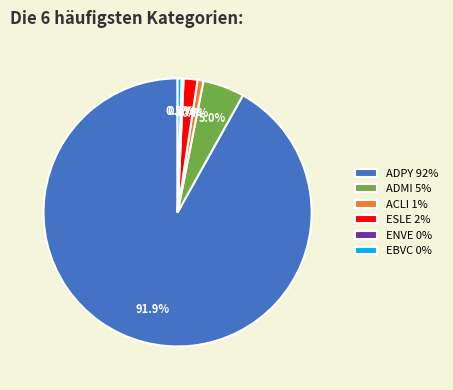

Is ADMI 5% the majority of the pie?

No